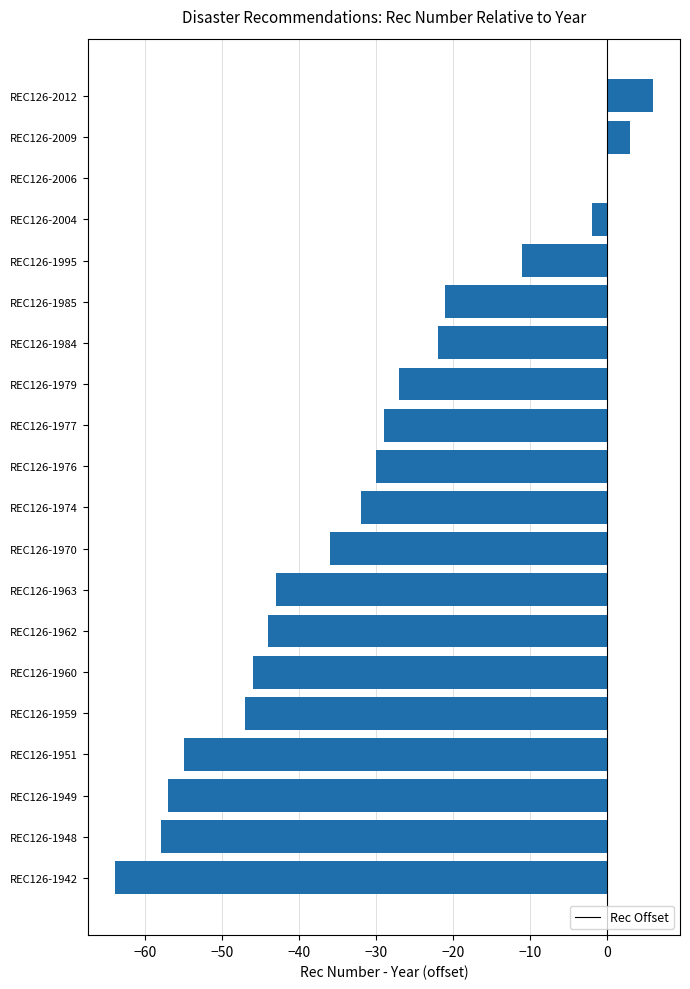

Which label corresponds to the largest value in the chart?

REC126-2012